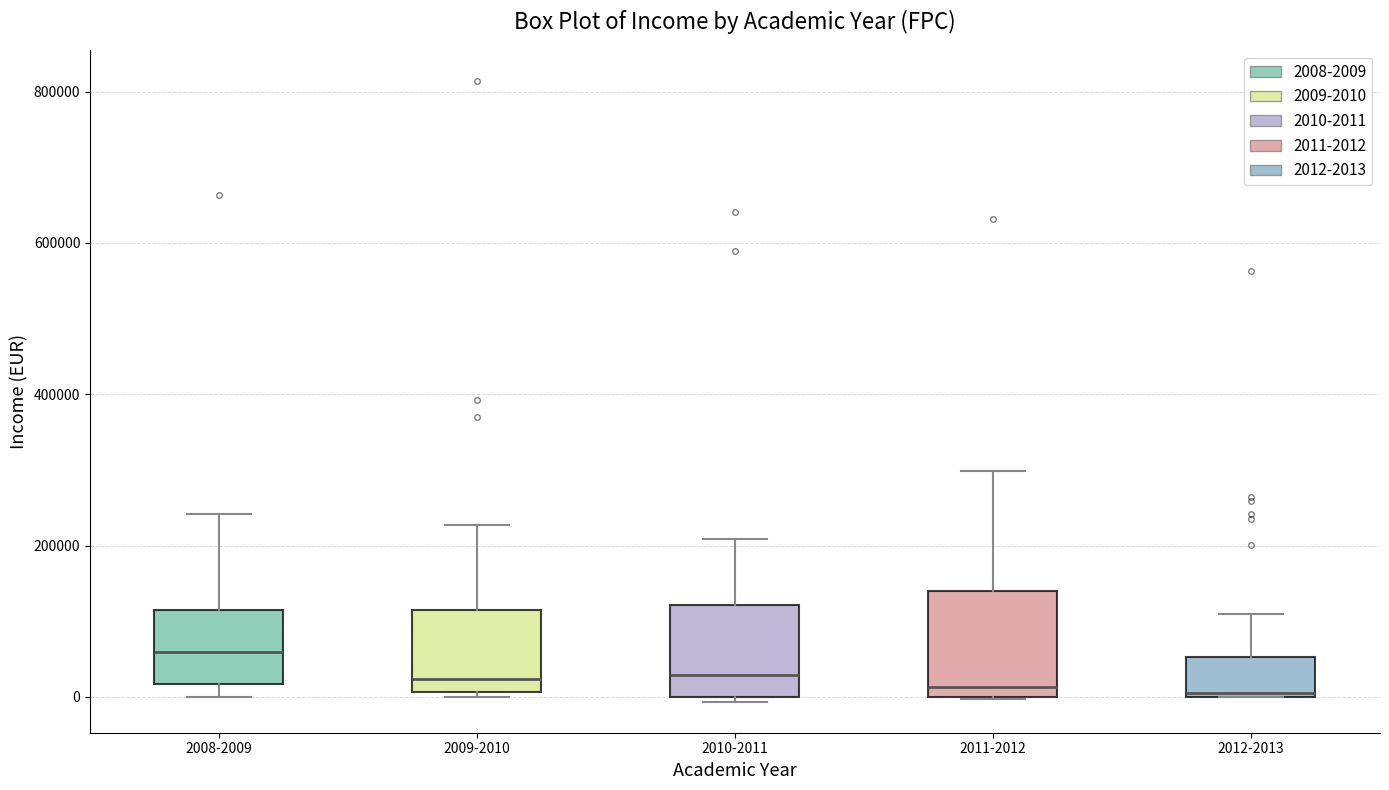

Reading left to right, transcribe this box plot: for each box, give where its median line is, the range the box spans, and where its two whiskers end, as read against the y-axis. The values are not printed on the chart, so give them approximately, as read against the axis.

2008-2009: median 60000, box 20000 to 120000, whiskers 0 to 240000
2009-2010: median 20000, box 0 to 120000, whiskers 0 (just below the box's lower edge) to 220000
2010-2011: median 20000, box 0 to 120000, whiskers 0 (just below the box's lower edge) to 200000
2011-2012: median 20000, box 0 to 140000, whiskers 0 to 300000
2012-2013: median 0, box 0 to 60000, whiskers 0 to 120000